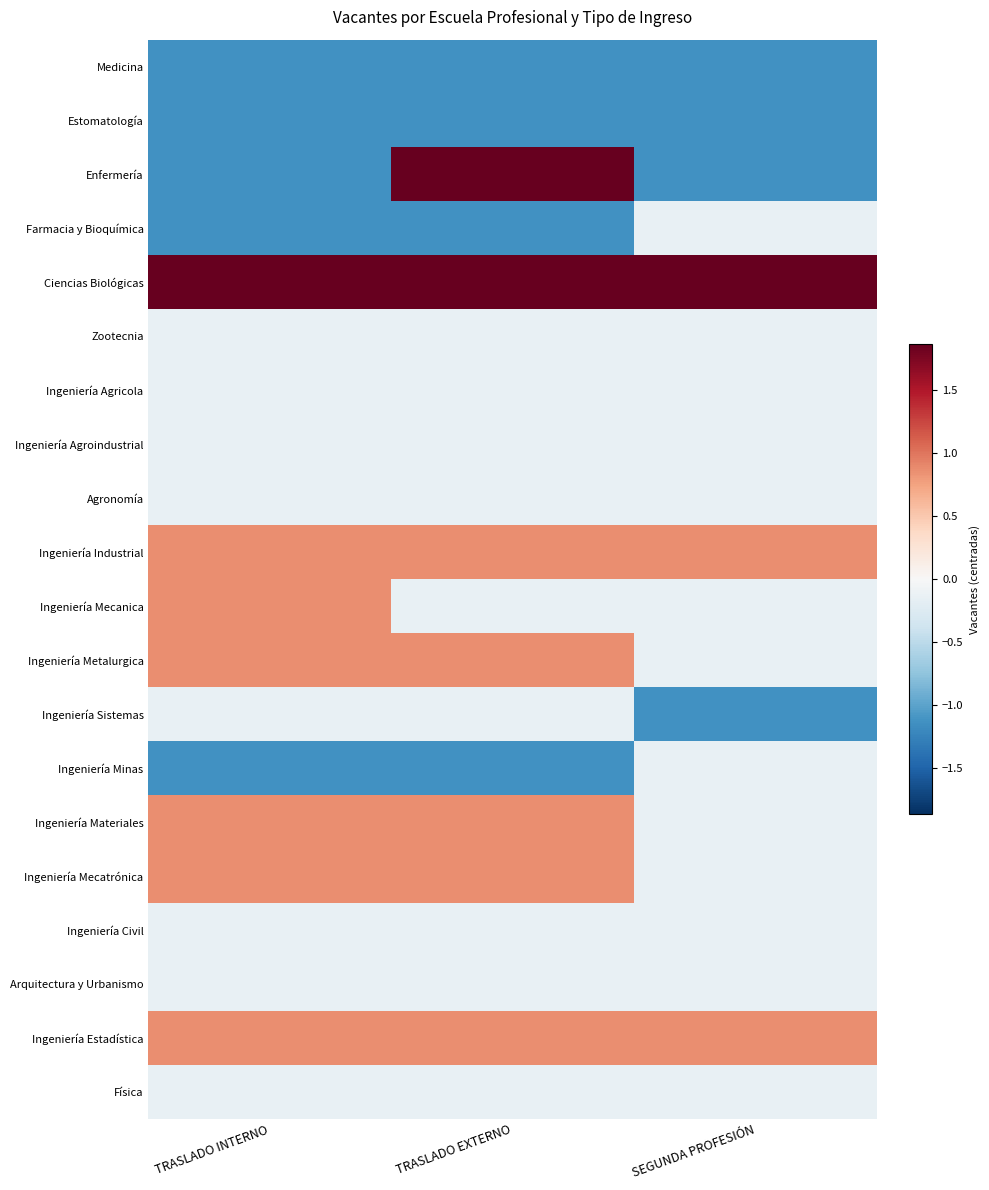

What is the total value across all series at TRASLADO EXTERNO?

2.3